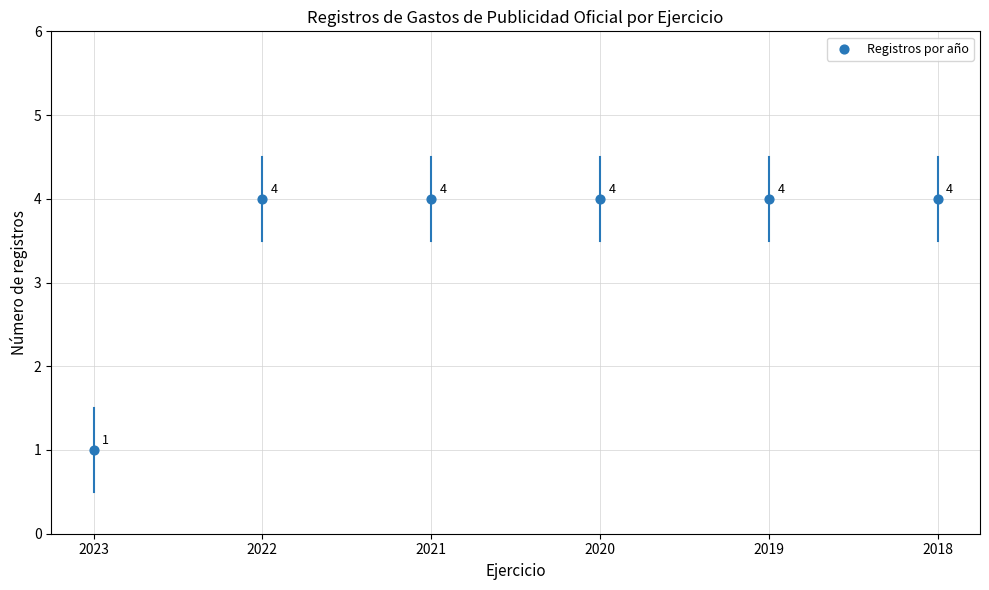

What is the ratio of the value at 2018 to the value at 2021?

1.0